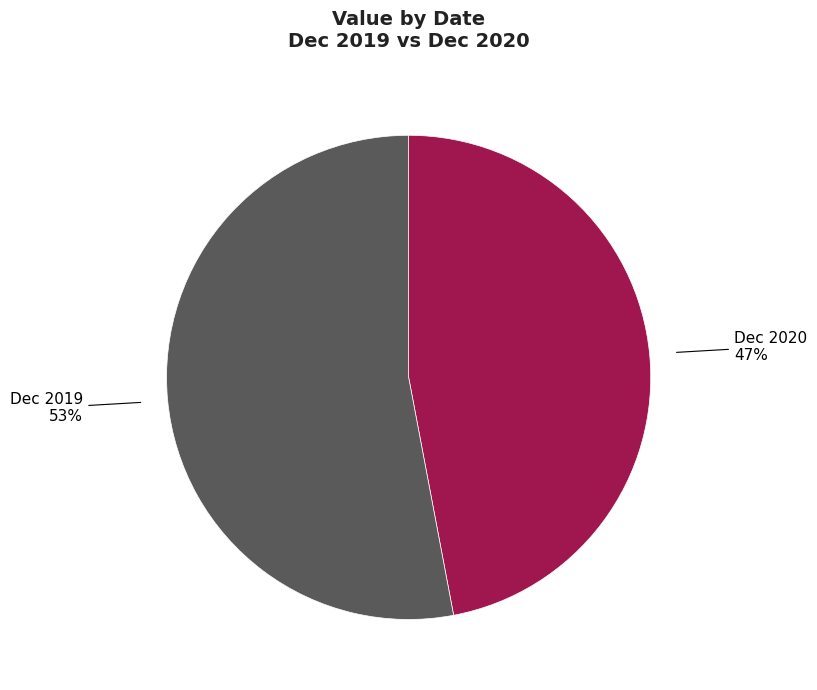

To the nearest percent, what is the combined percentage of Dec 2020 and Dec 2019?

100%